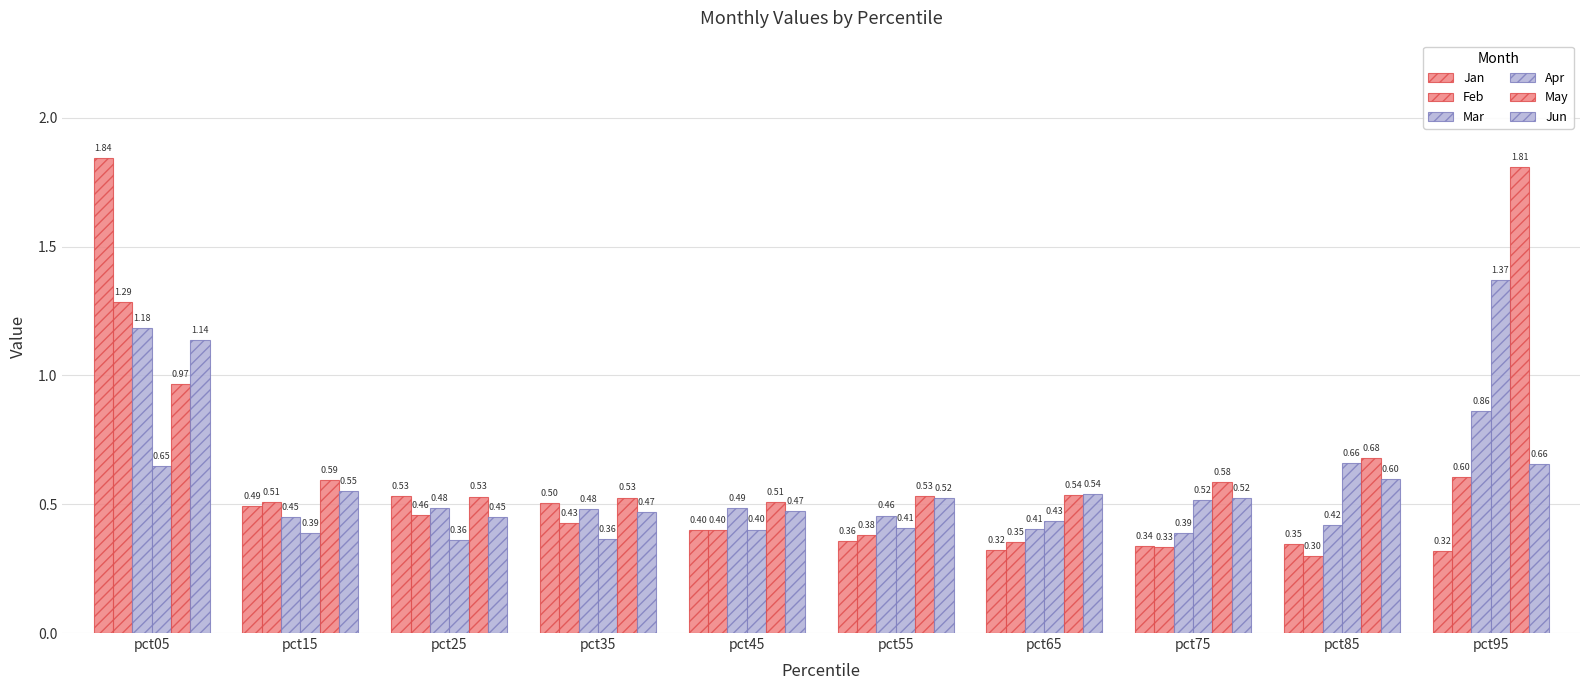

What is the difference between the second highest and second lowest values in the Jun series?

0.2